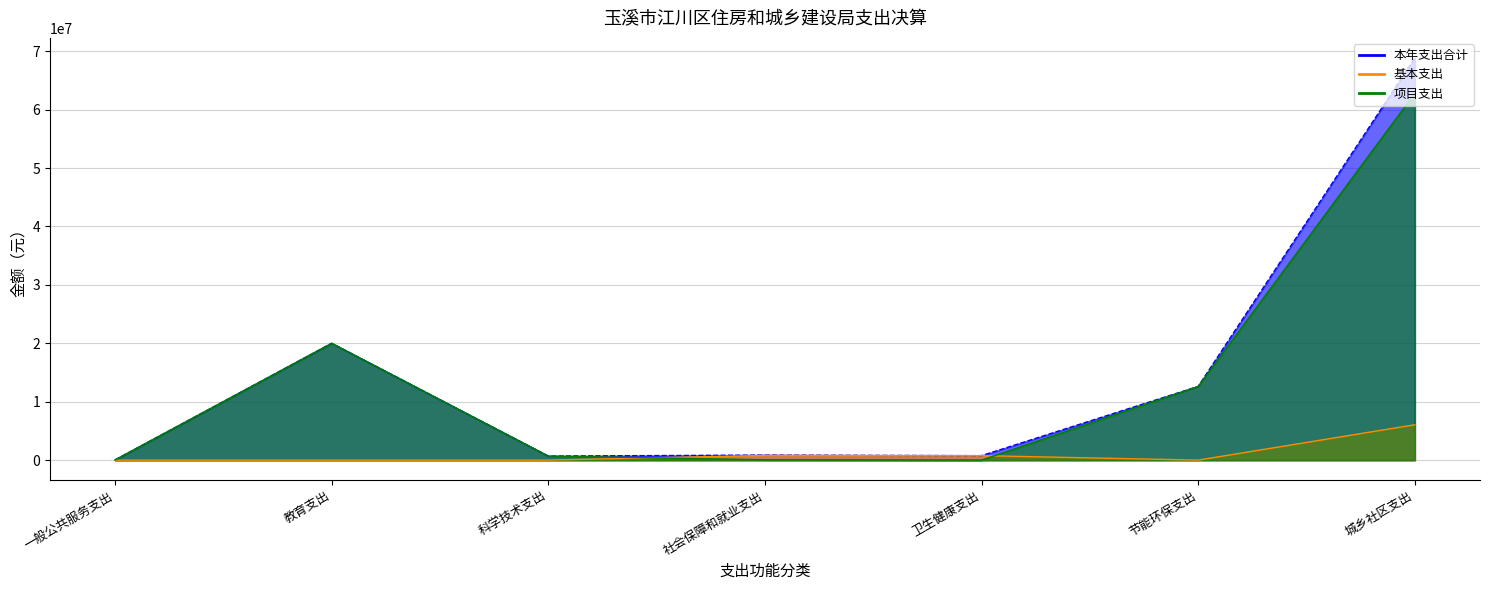

At which category does the chart reach its peak across all series?

城乡社区支出